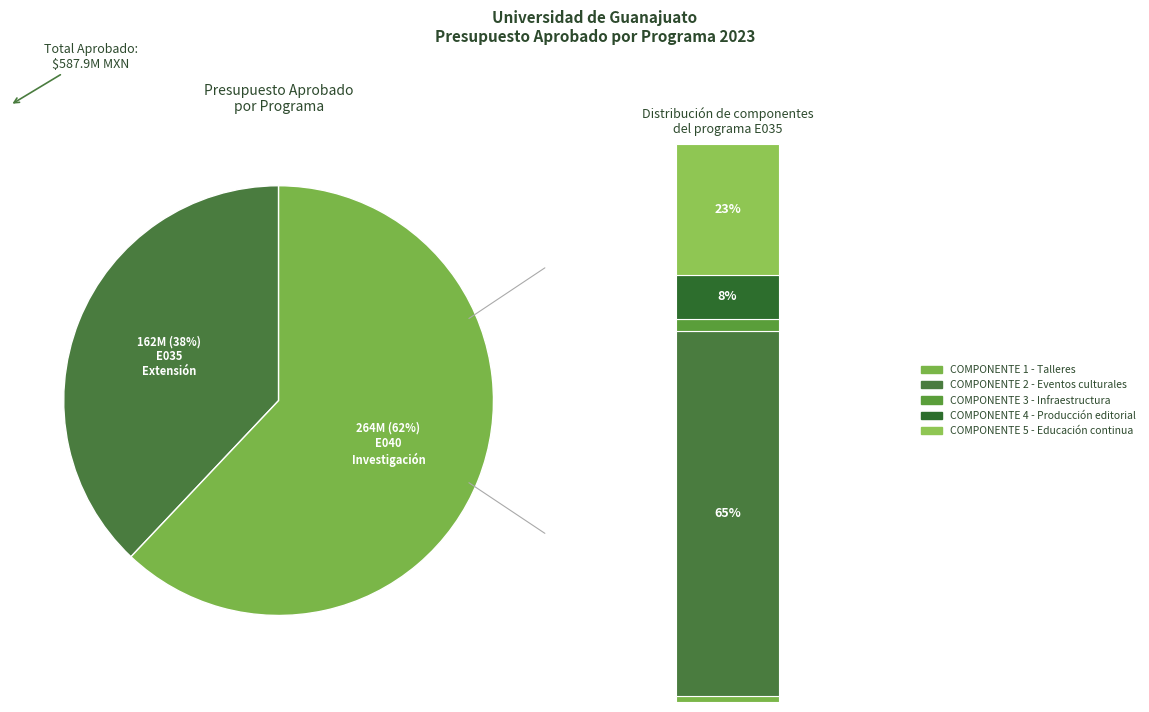

Does COMPONENTE 1 - Talleres represent more than half of the total?

No